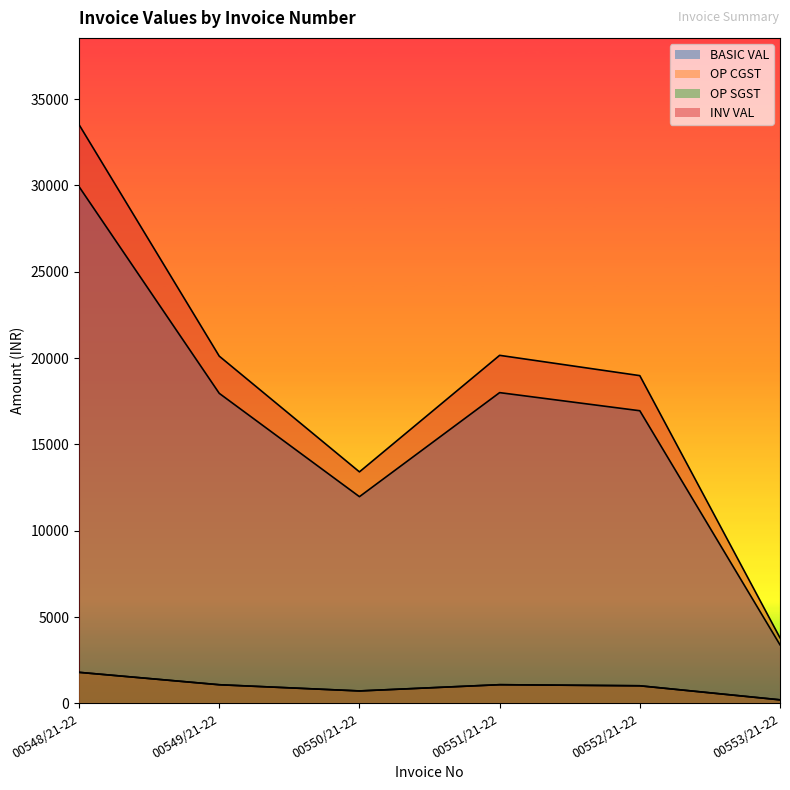

How many categories are shown in the chart?

6